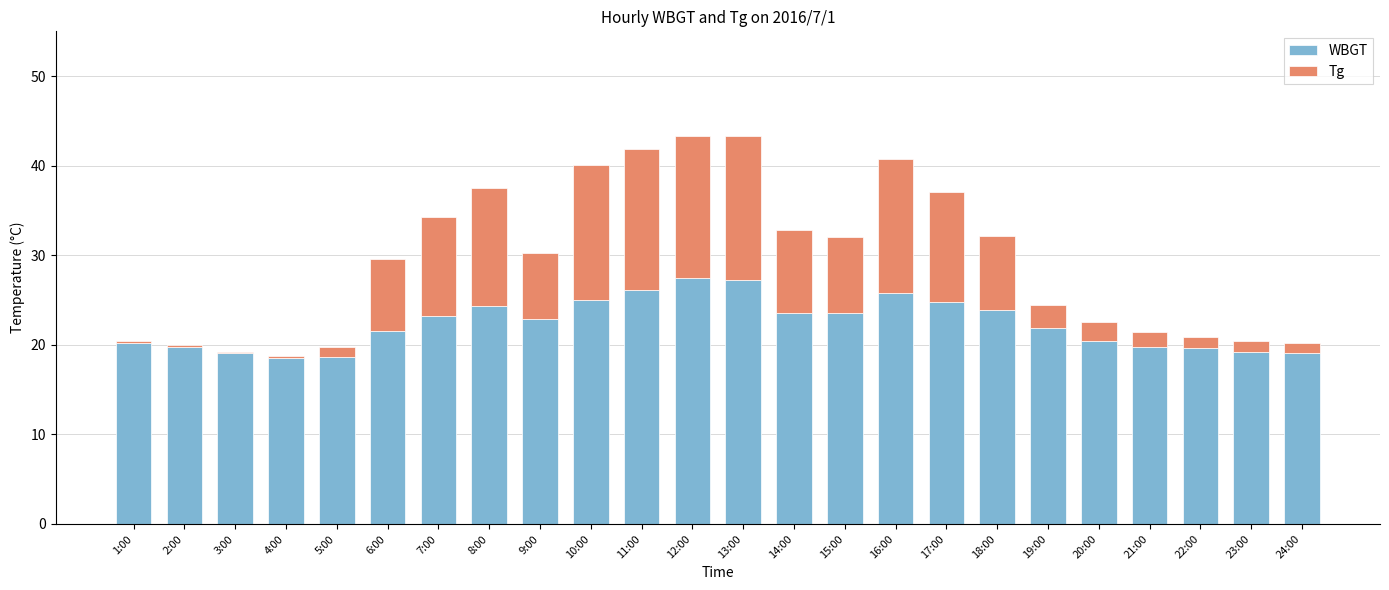

What is the sum of all WBGT values?

535.5